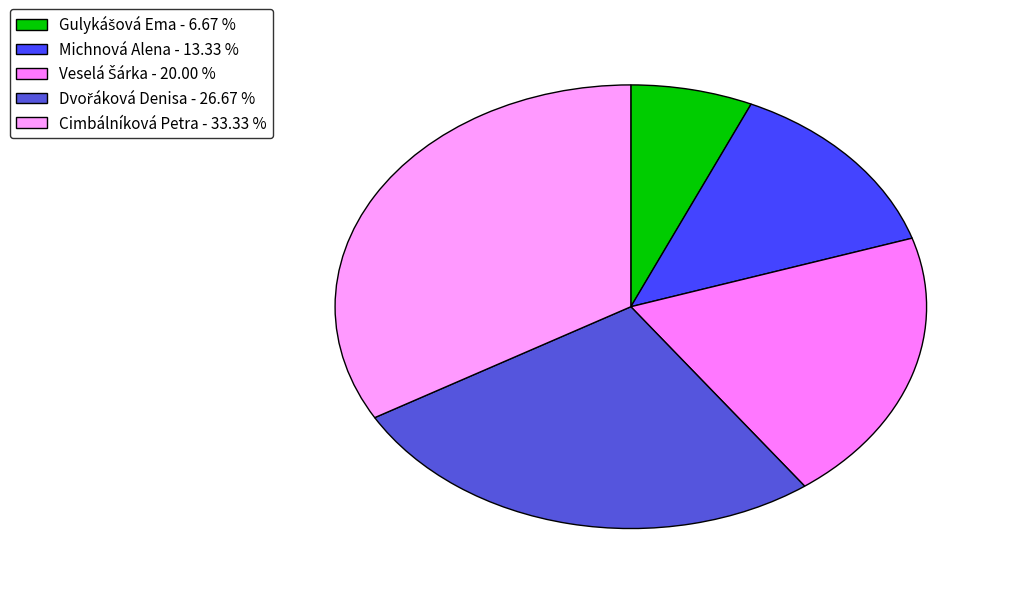

Count the number of slices in the pie.

5